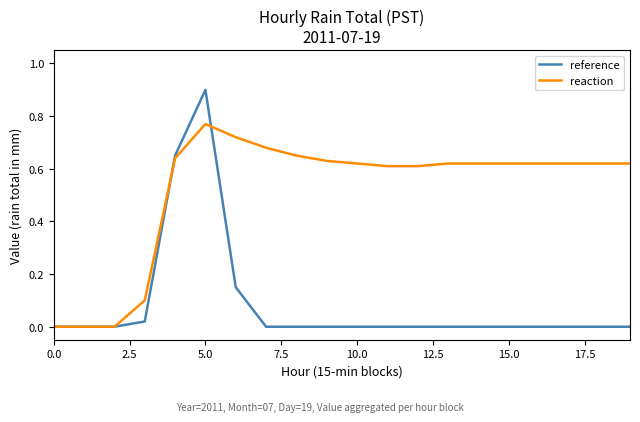

Which series has the largest total across all categories?

reaction